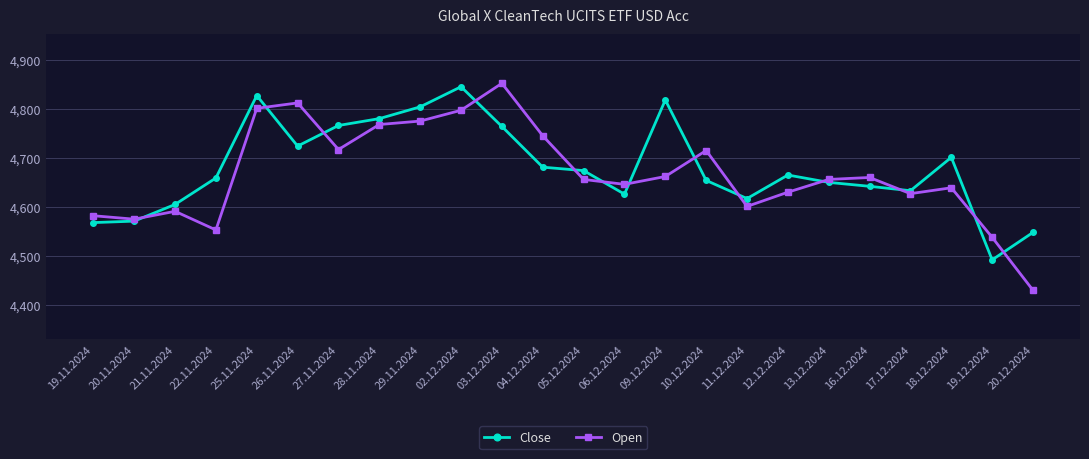

Is it true that Open equals 8001 at 17.12.2024?

False